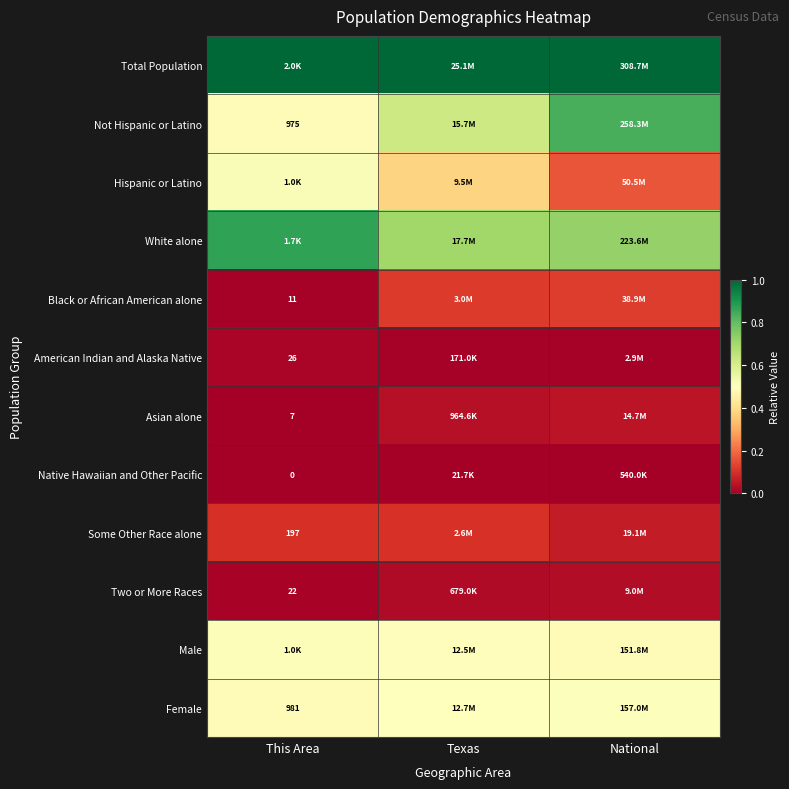

Is the value of Female at This Area greater than the value of Some Other Race alone at This Area?

Yes